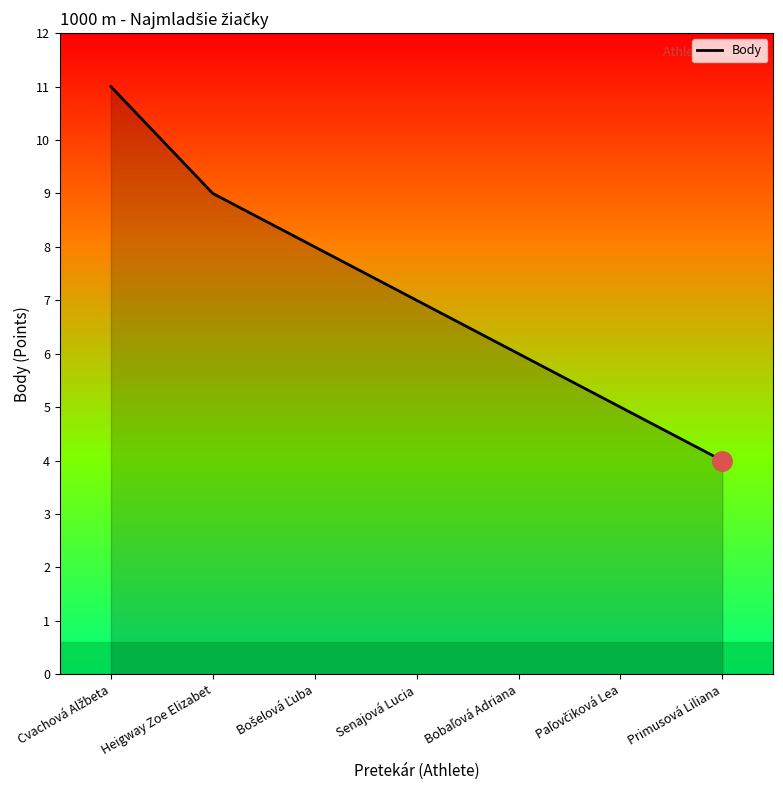

What position from the right is Heigway Zoe Elizabet?

6